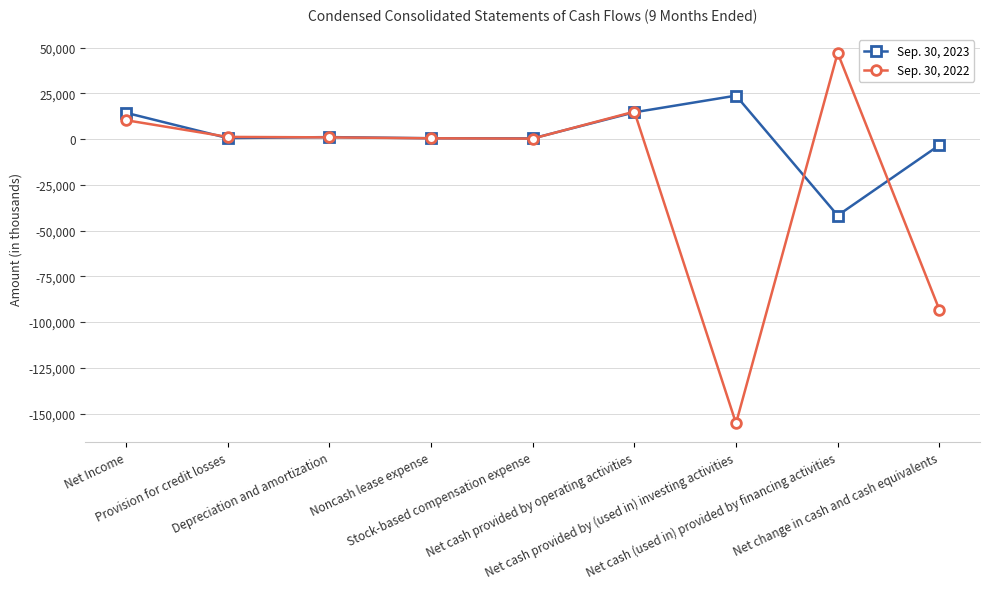

What value does the Sep. 30, 2022 series have at Net change in cash and cash equivalents?

-93187